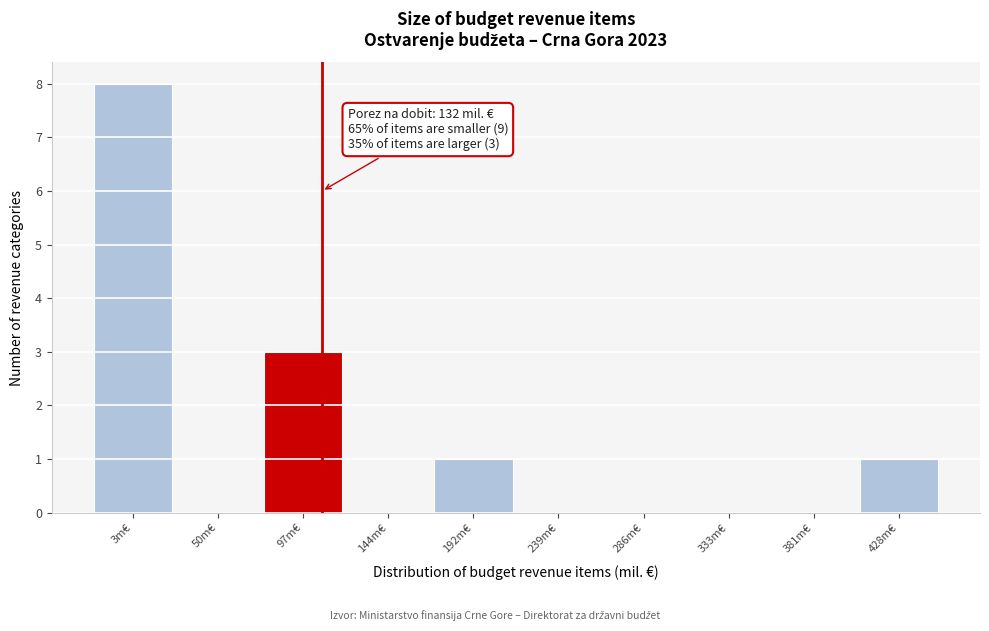

Reading left to right, what are all the values shown in this chart?

3m€=8	50m€=0	97m€=3	144m€=0	192m€=1	239m€=0	286m€=0	333m€=0	381m€=0	428m€=1